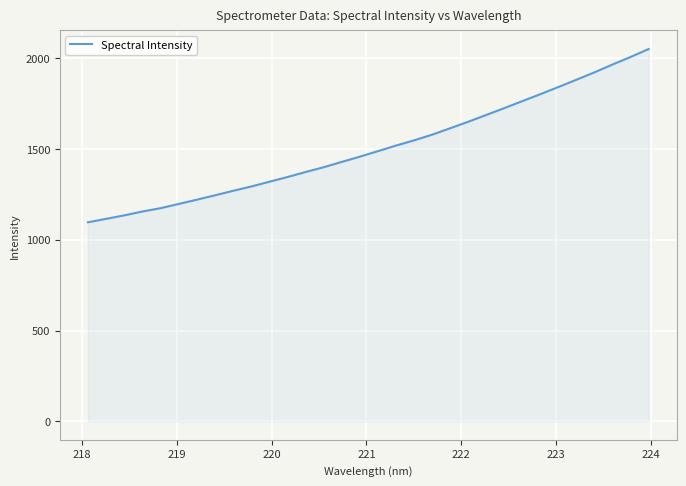

What is the smallest value displayed?

1096.7